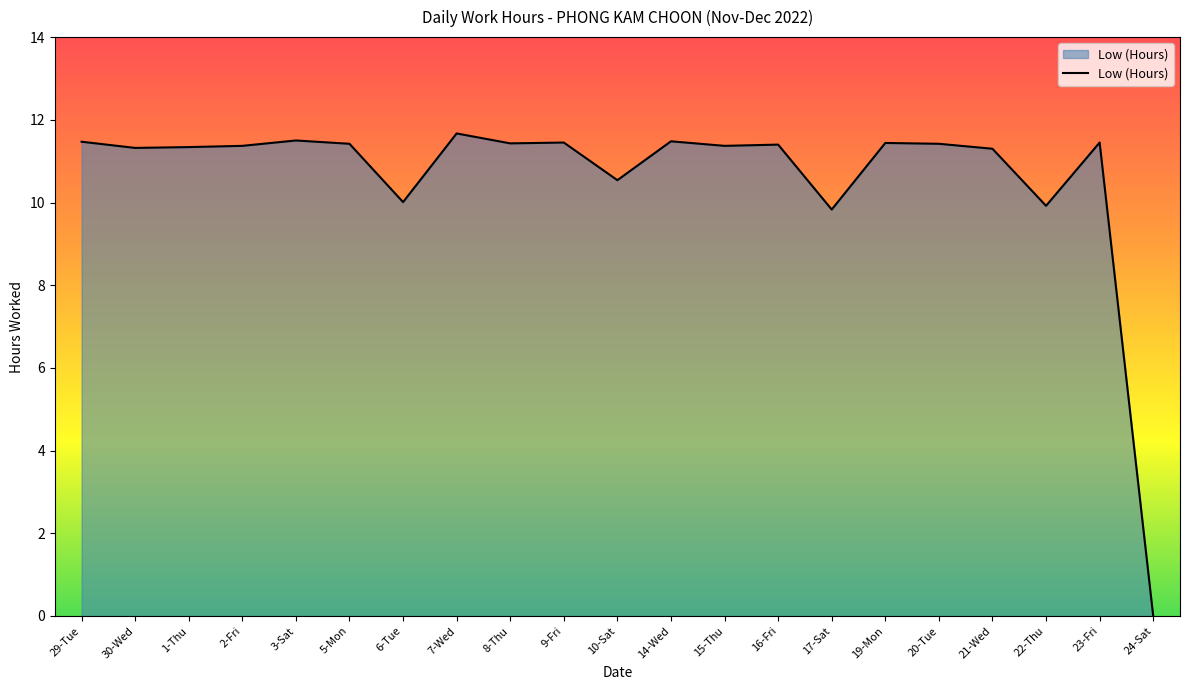

What position from the right is 15-Thu?

9